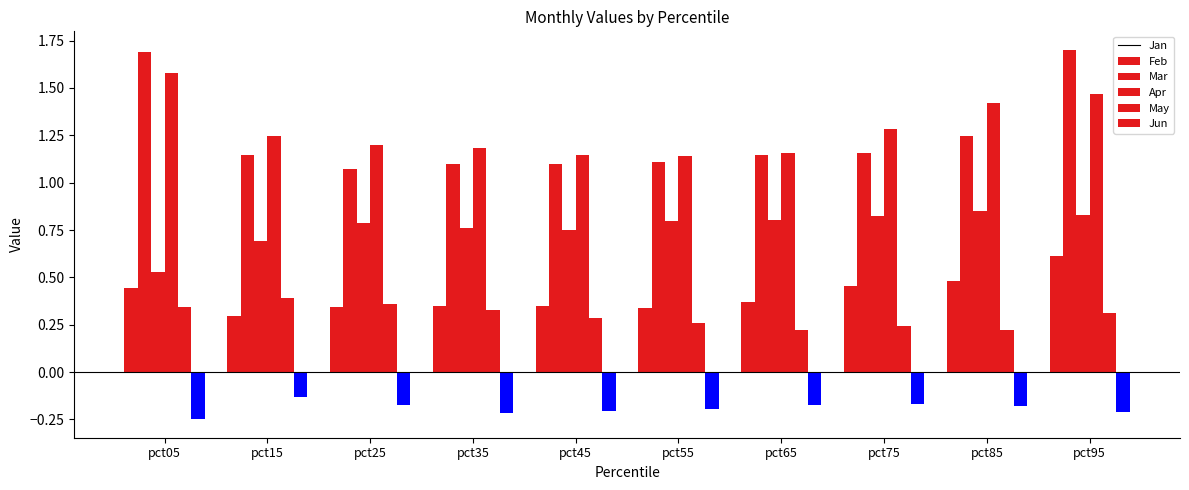

How many bars are there in total?

60